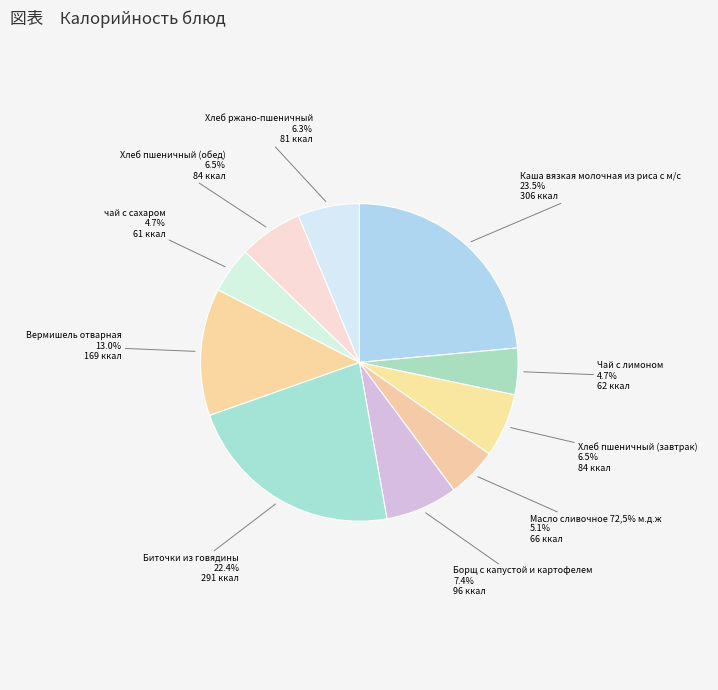

What is the ratio of the value at Хлеб пшеничный (завтрак) to the value at Масло сливочное 72,5% м.д.ж?

1.3